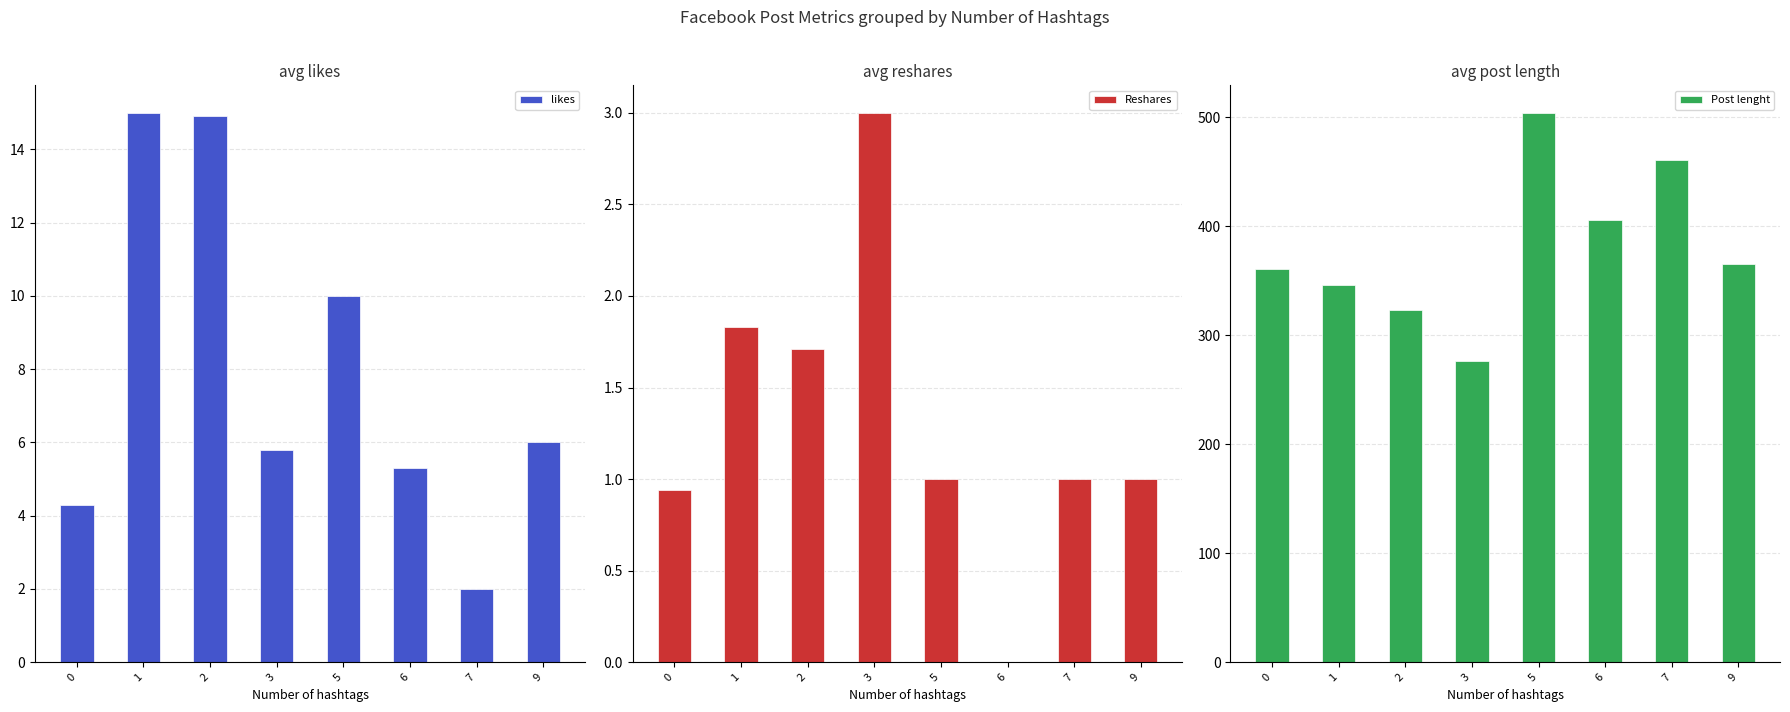

Is the value of Post lenght at 9 greater than the value of Reshares at 1?

Yes